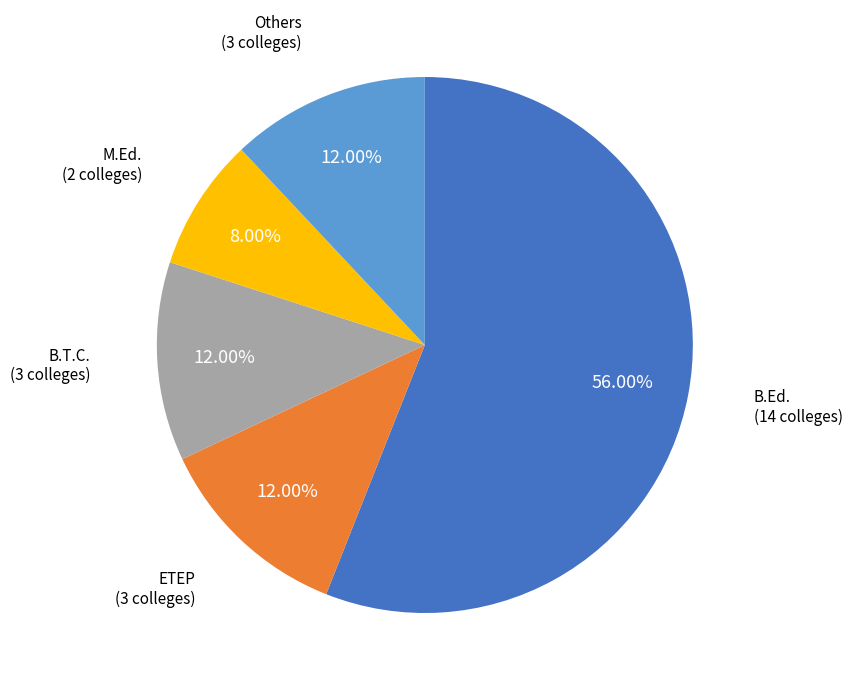

Approximately how many times larger is the value at B.Ed. compared to M.Ed.?

7.0